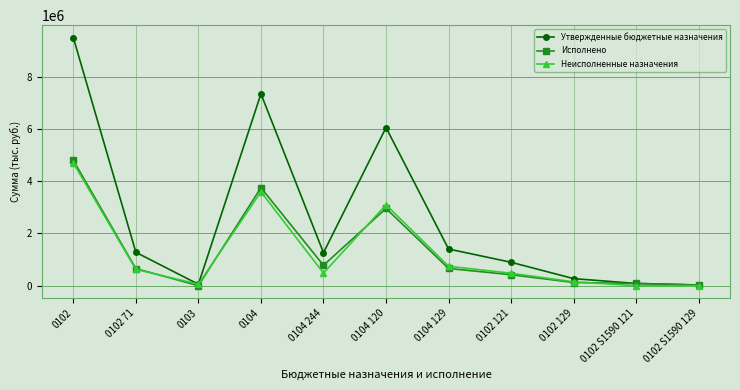

The Неисполненные назначения series shows -2479861.5 at 0102 S1590 121. True or false?

False